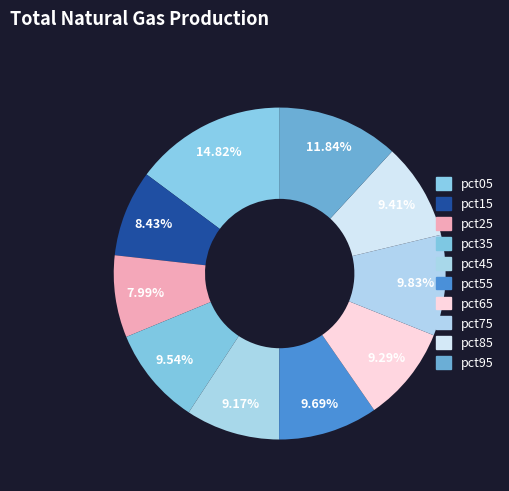

What portion of the pie excludes pct35?

90.5%